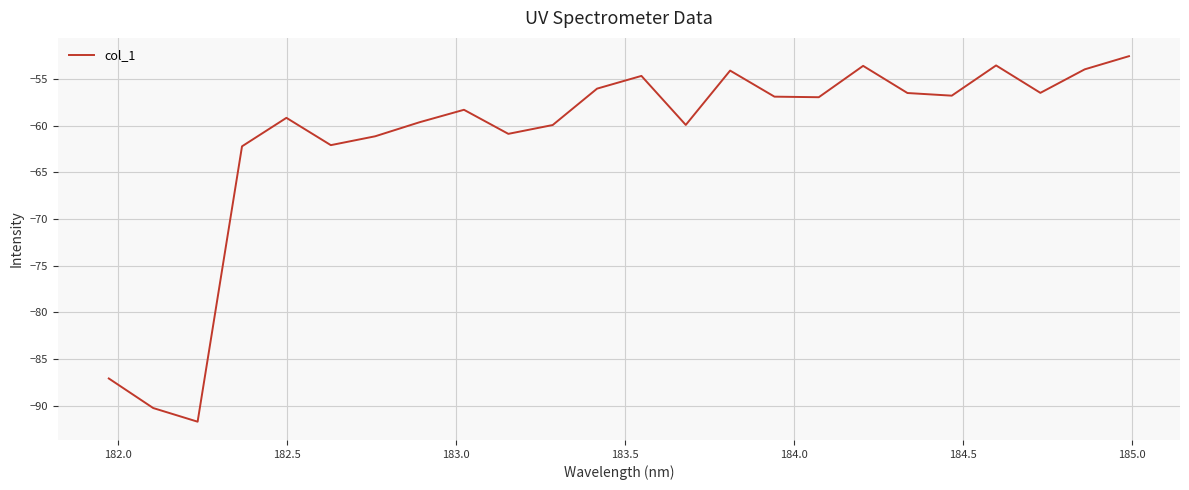

What is the difference between the maximum and minimum values?

39.2